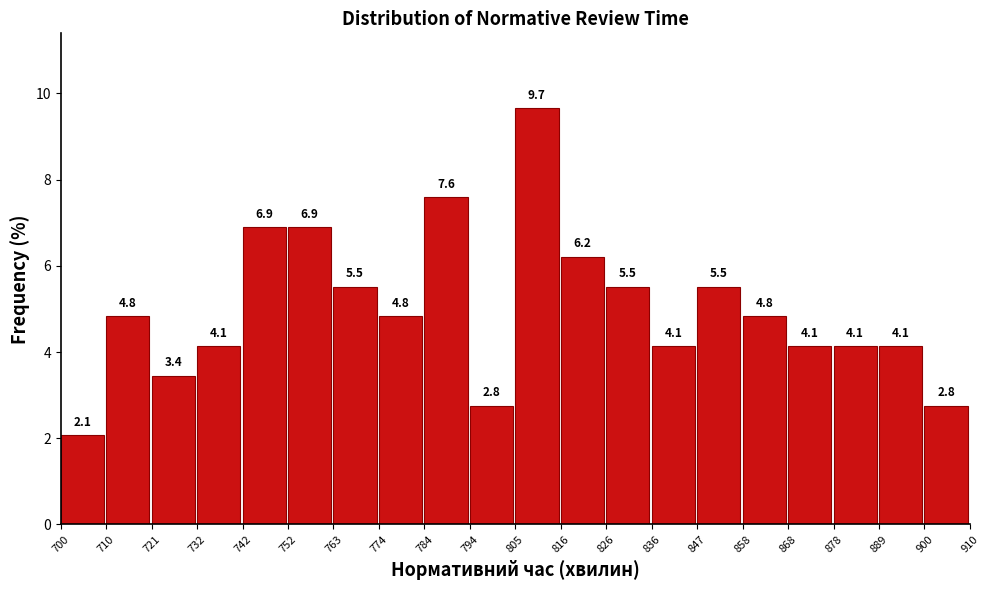

Reading left to right, list every bar in this chart as the range it spans on the x-axis followed by its height.

700 to 710: 2.1
710 to 721: 4.8
721 to 732: 3.4
732 to 742: 4.1
742 to 752: 6.9
752 to 763: 6.9
763 to 774: 5.5
774 to 784: 4.8
784 to 794: 7.6
794 to 805: 2.8
805 to 816: 9.7
816 to 826: 6.2
826 to 836: 5.5
836 to 847: 4.1
847 to 858: 5.5
858 to 868: 4.8
868 to 878: 4.1
878 to 889: 4.1
889 to 900: 4.1
900 to 910: 2.8